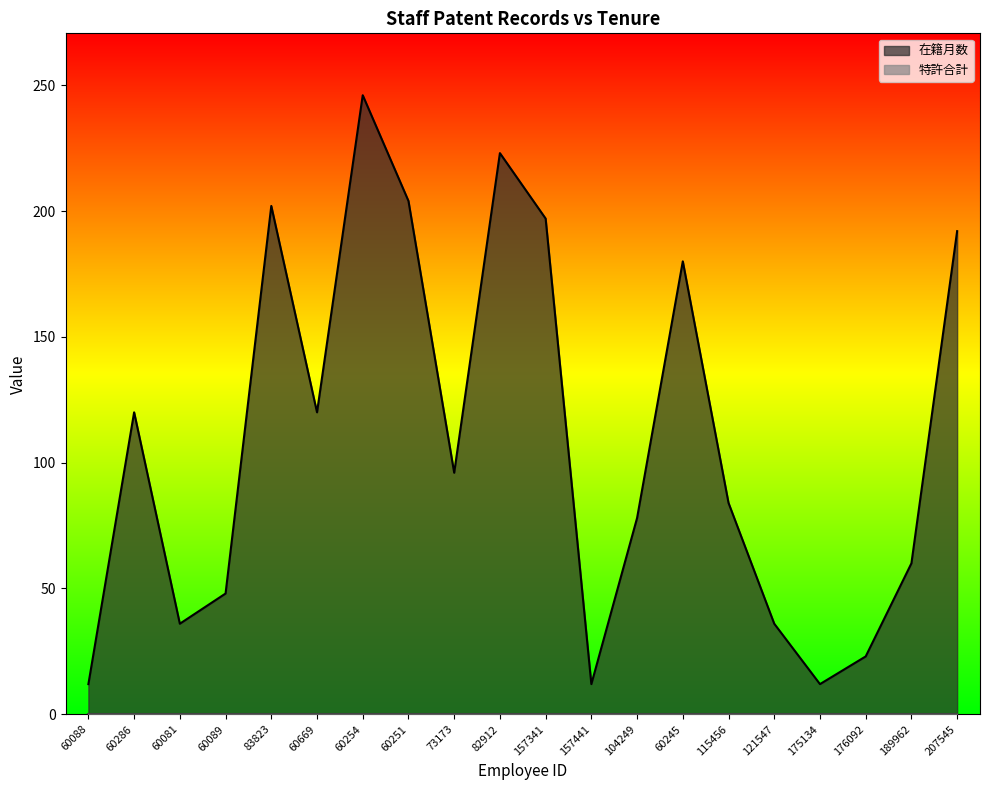

Rank the categories by value from highest to lowest.

60254, 82912, 60251, 83823, 157341, 207545, 60245, 60286, 60669, 73173, 115456, 104249, 189962, 60089, 60081, 121547, 176092, 60088, 157441, 175134